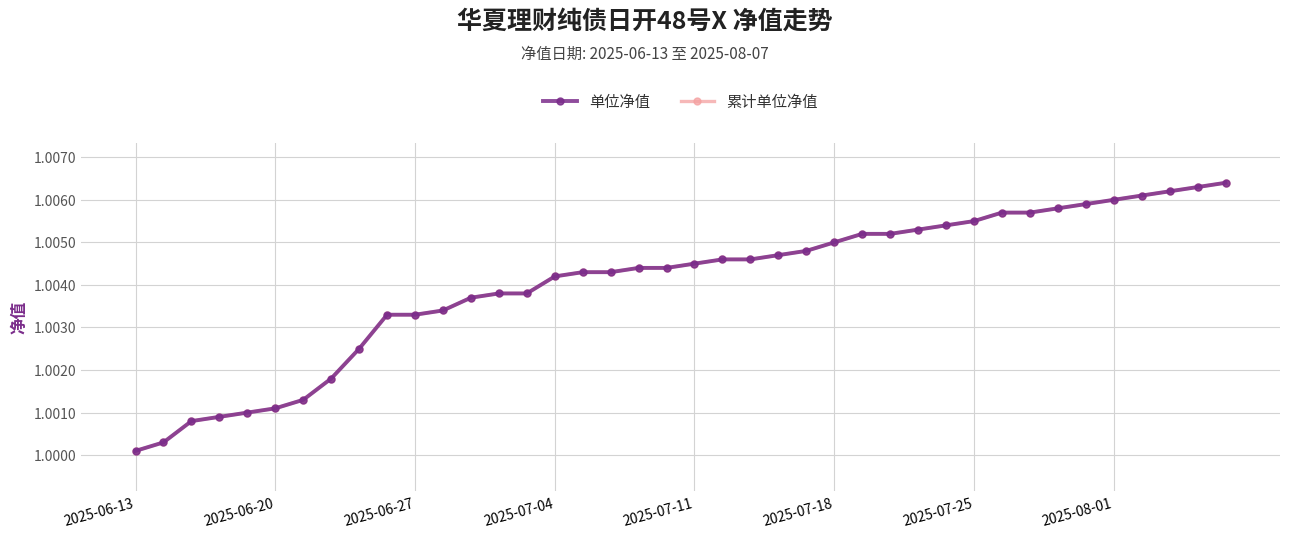

What are all the series names shown in the legend?

单位净值, 累计单位净值